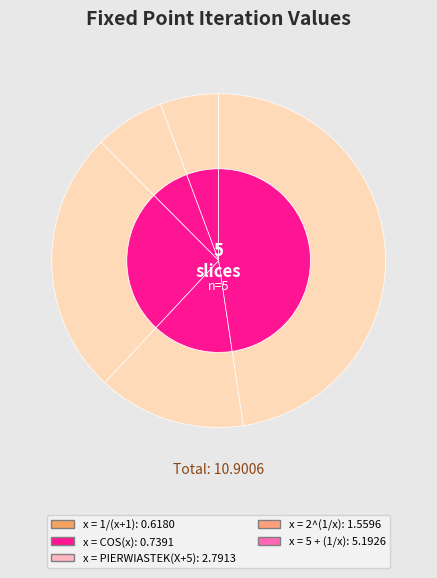

To the nearest percent, what portion does x = 1/(x+1) represent?

6%